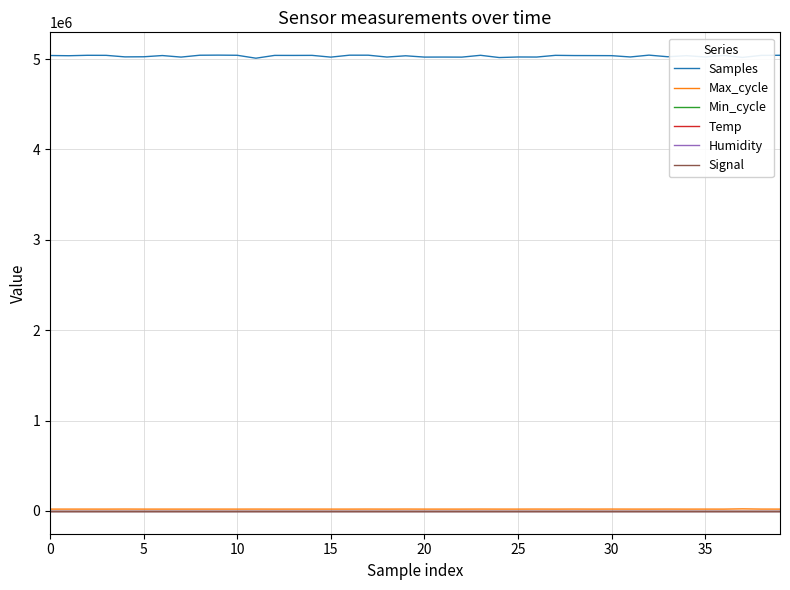

True or false: Max_cycle and Samples cross at least once.

False